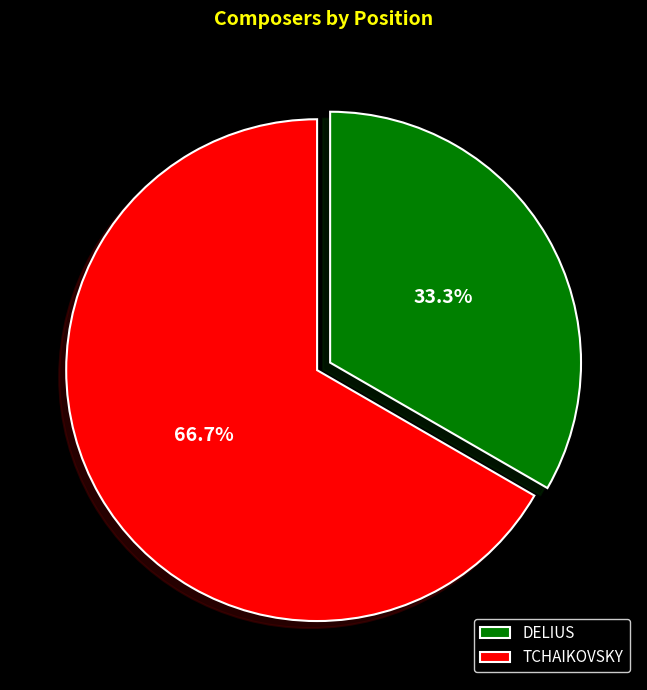

Which category accounts for the majority?

TCHAIKOVSKY